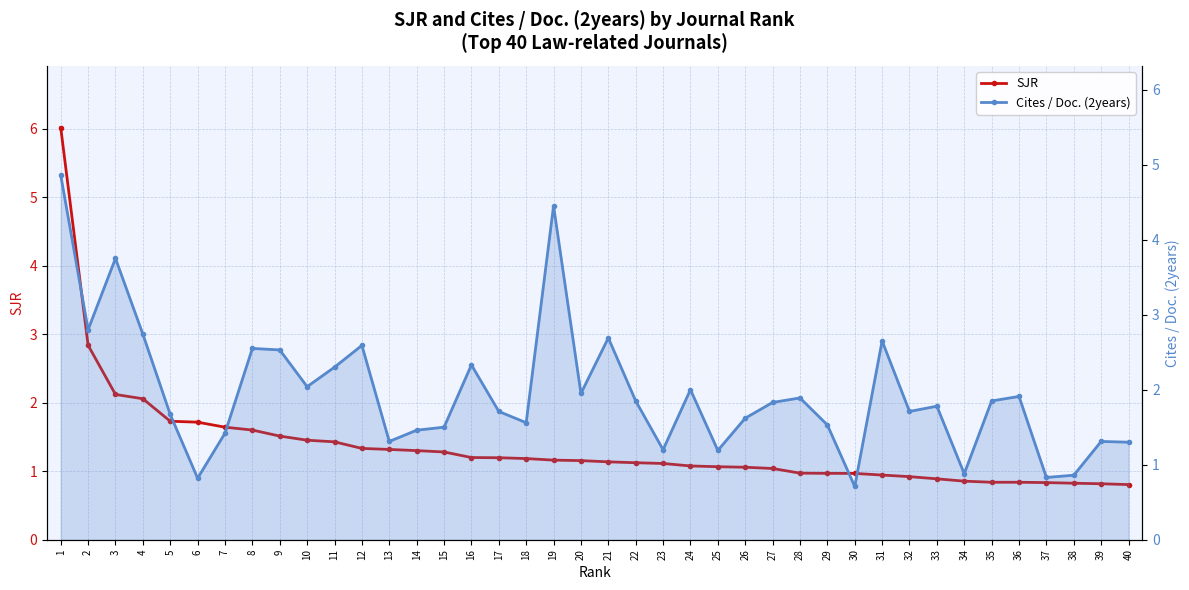

What is the difference between the second highest and second lowest values in the Cites / Doc. (2years) series?

3.6